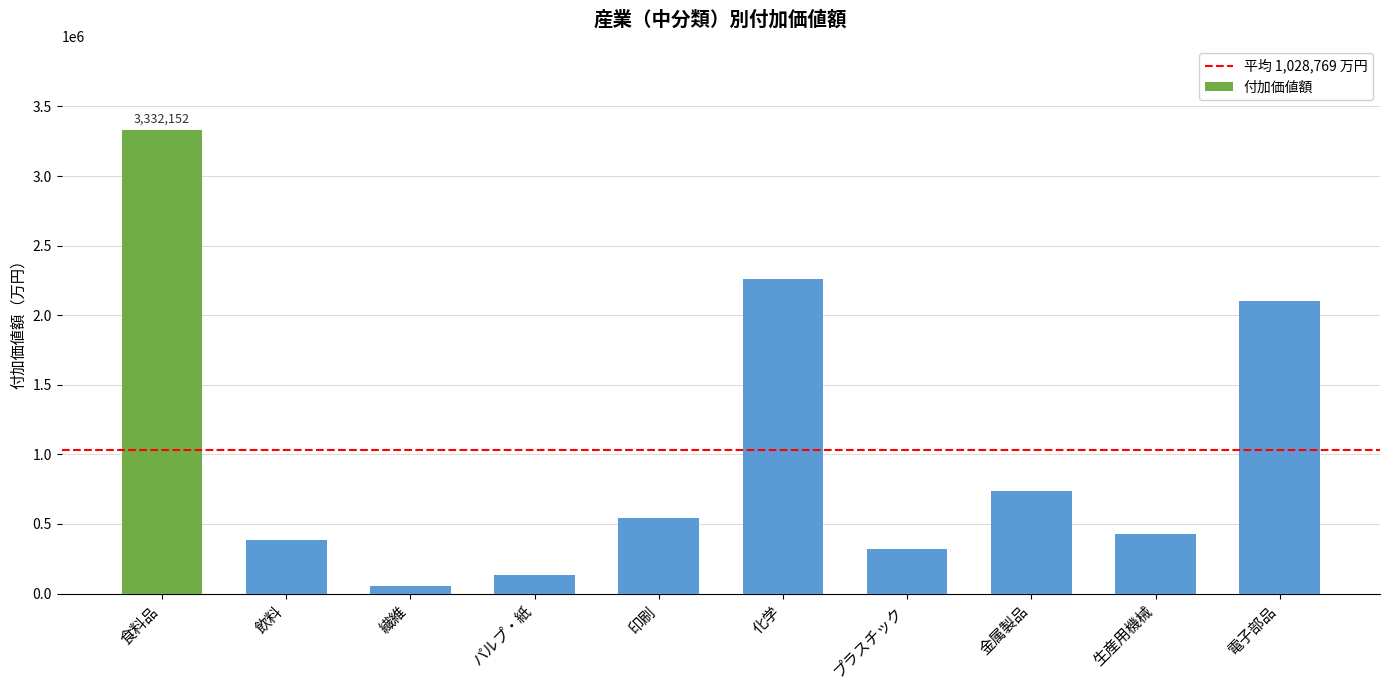

Between 飲料 and 金属製品, which is larger?

金属製品